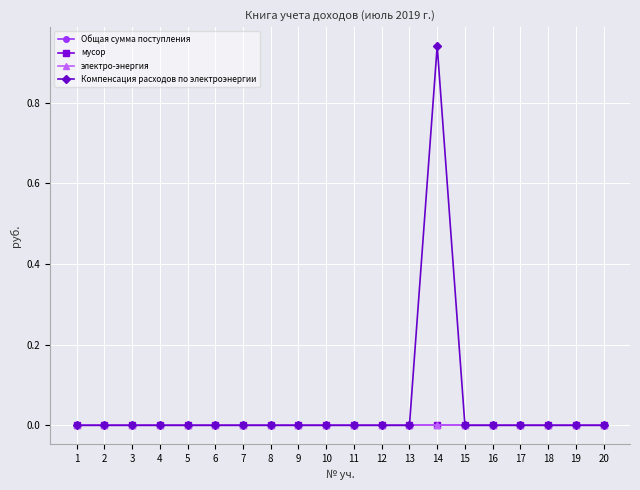

At how many categories does at least one series exceed 0?

1